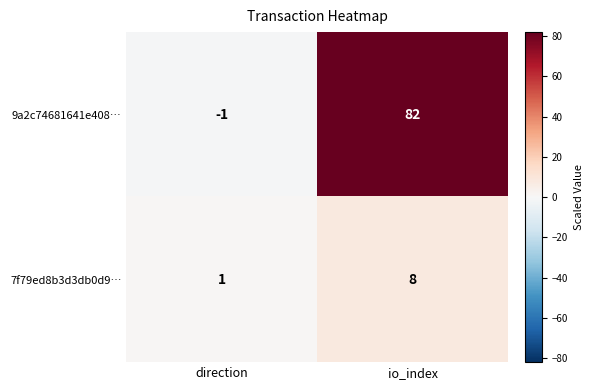

Where is 7f79ed8b3d3db0d9… nearest to the value 4?

direction